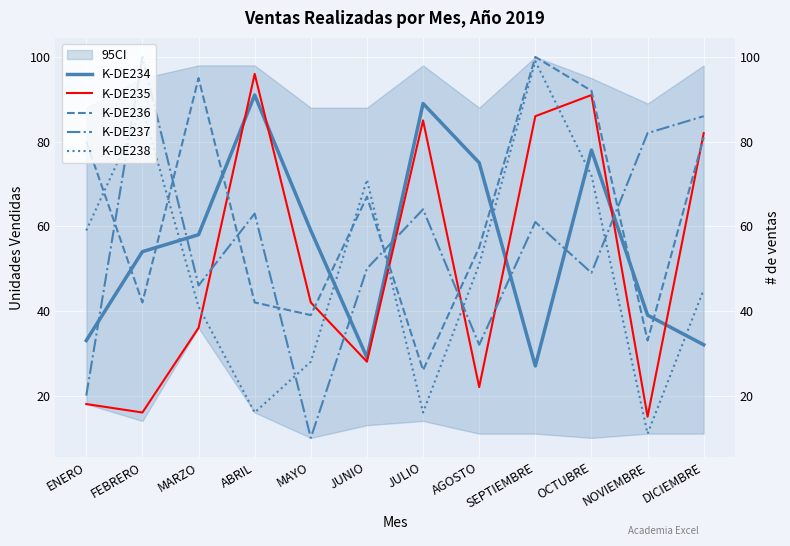

True or false: K-DE237 has a value of 5 at MAYO.

False